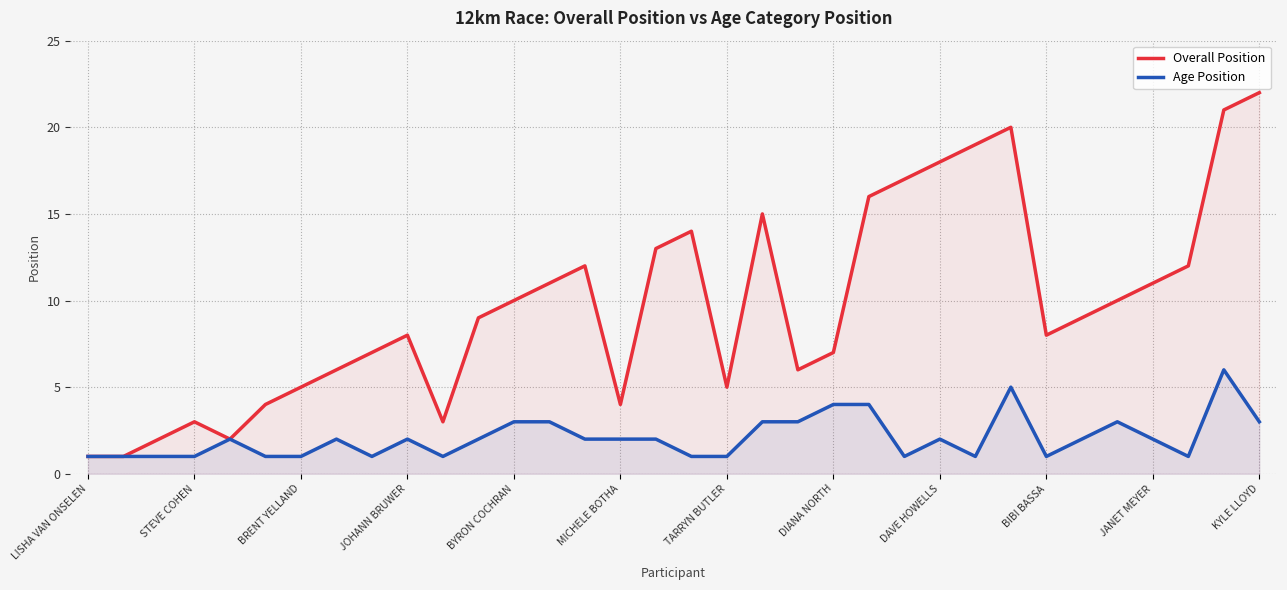

What is the highest value of the Age Position series?

6